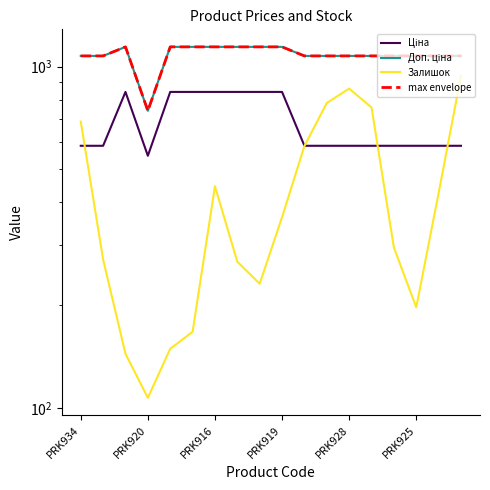

How many series are shown in this chart?

4